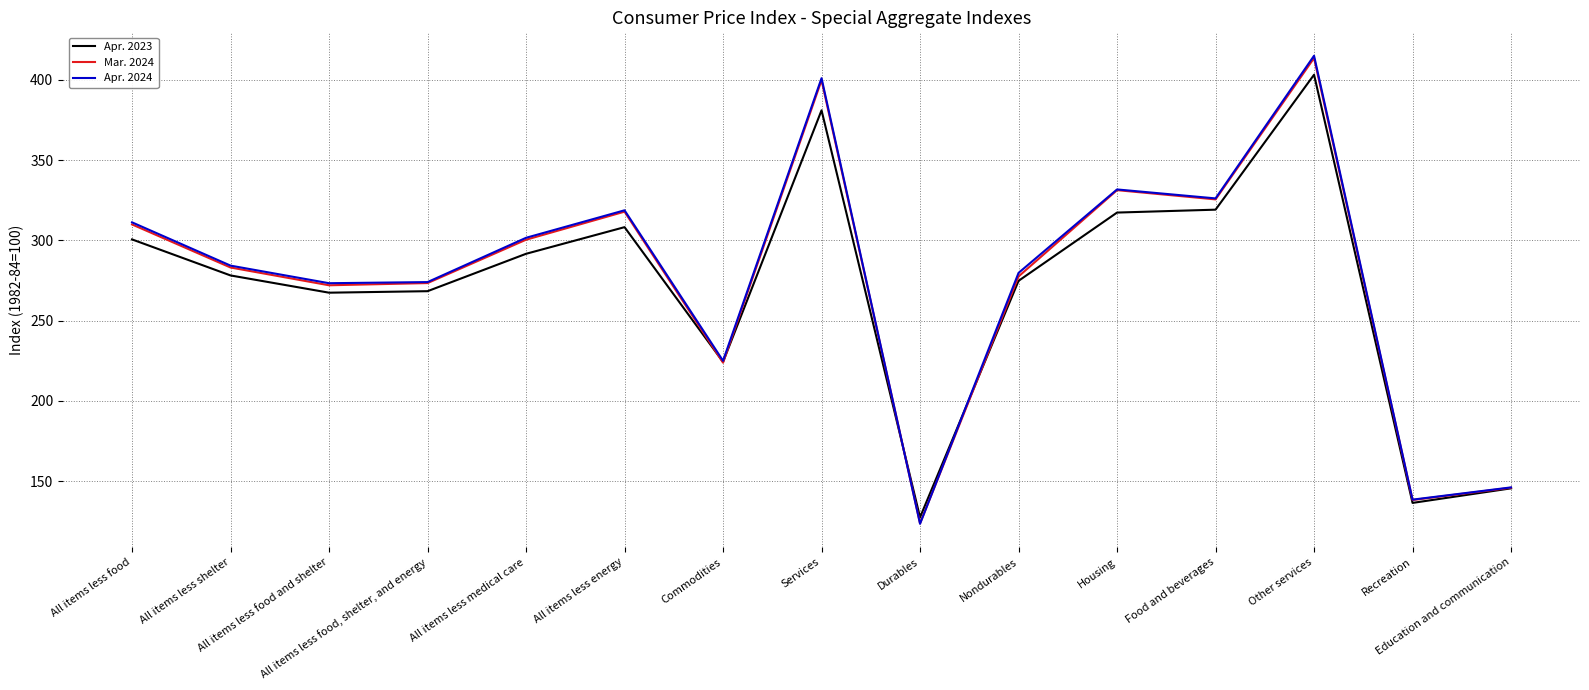

Which series has the widest spread of values?

Apr. 2024